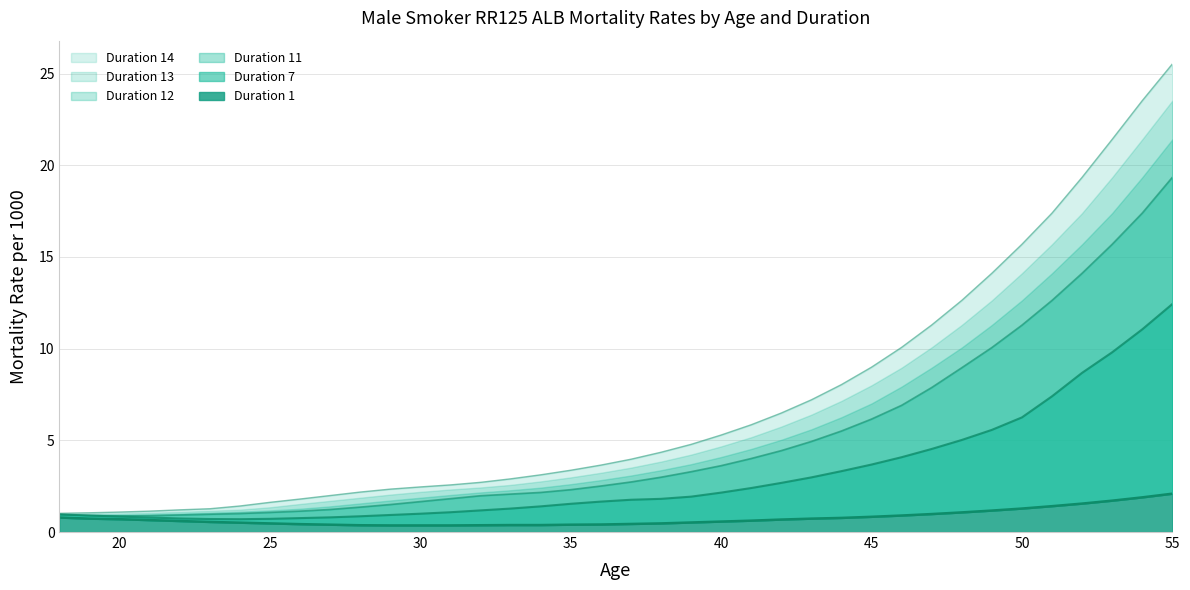

What is the value of the Duration 12 point at the 3rd from the left?

1.1